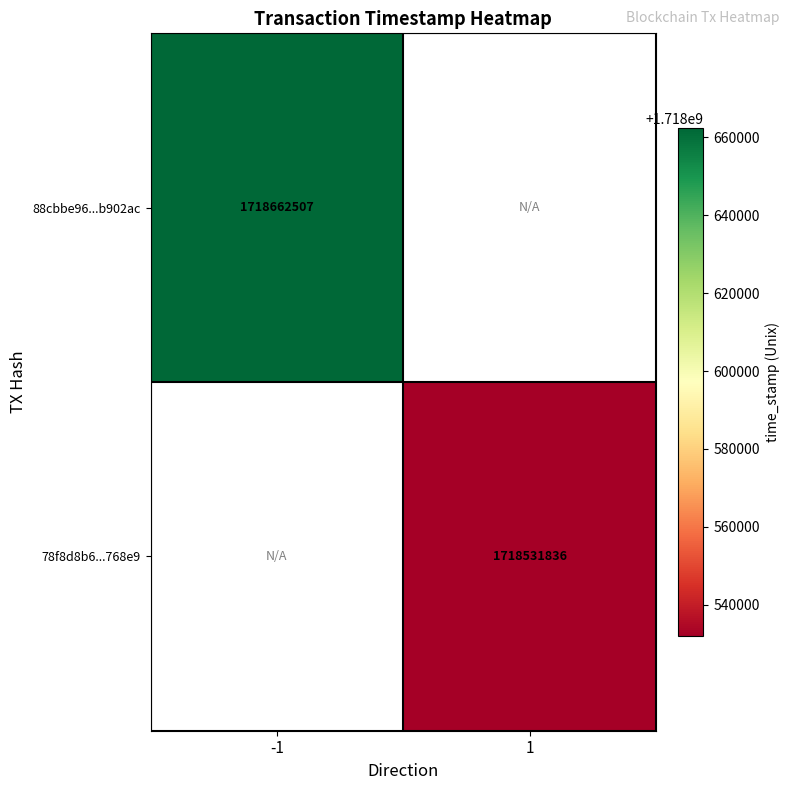

Is it true that 88cbbe96...b902ac equals 1718662507 at -1?

True